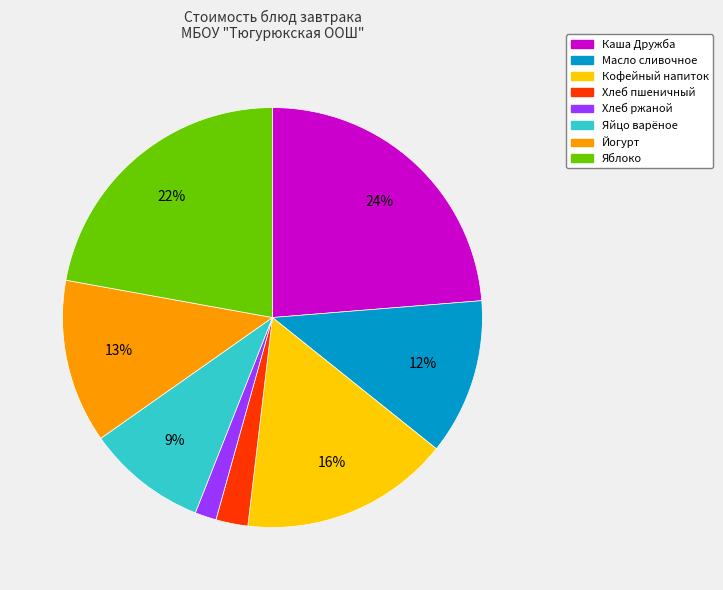

To the nearest percent, what is the difference between the largest and smallest slice percentages?

22%